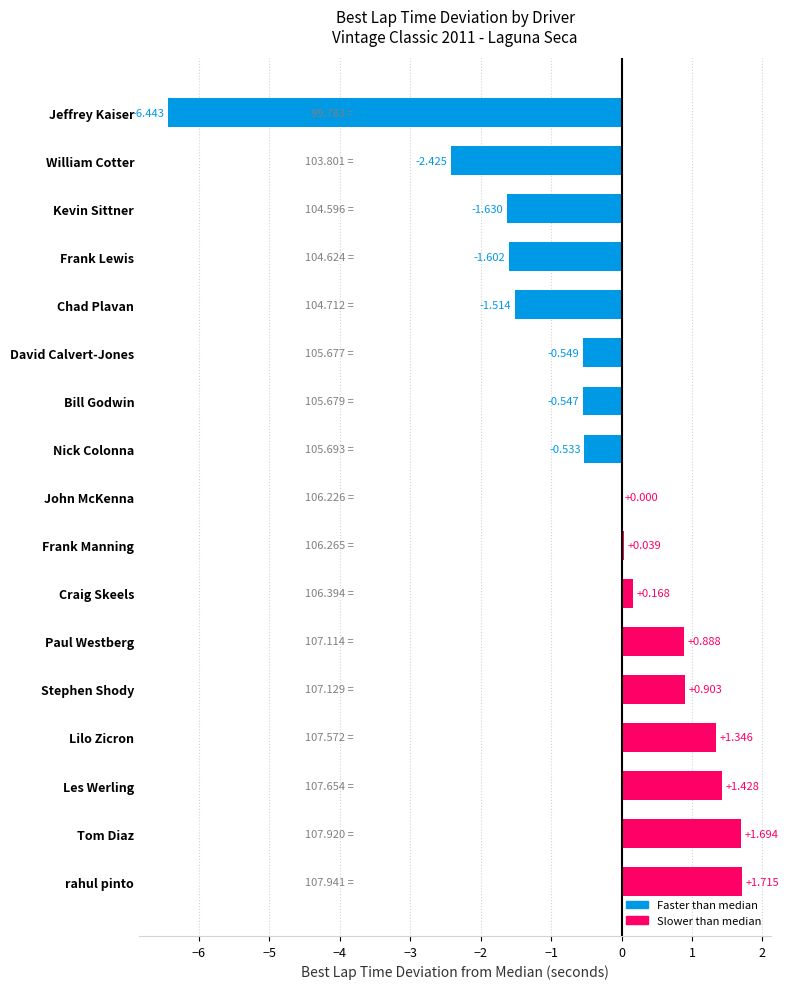

At which label is the value closest to -2?

Kevin Sittner